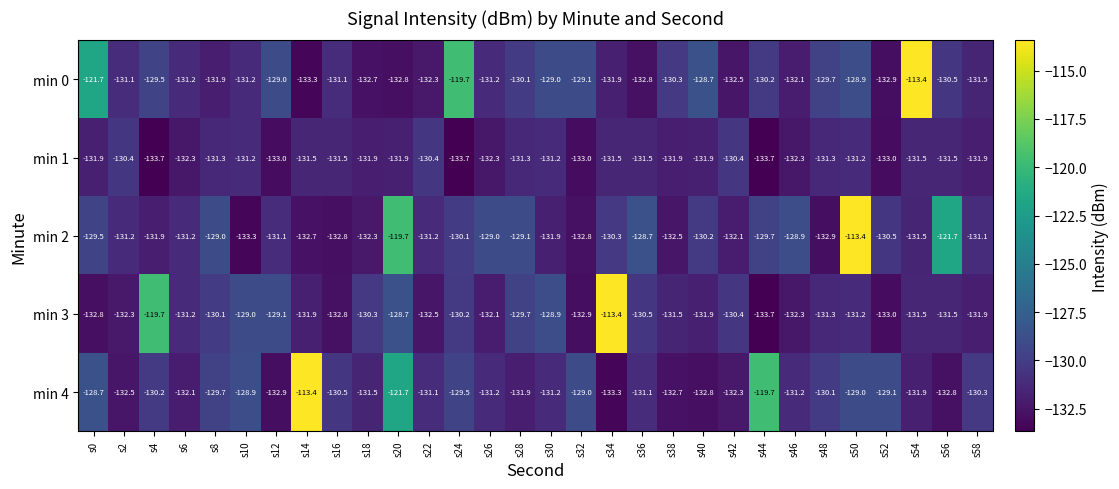

Is it true that min 4 equals -131.9 at s54?

True